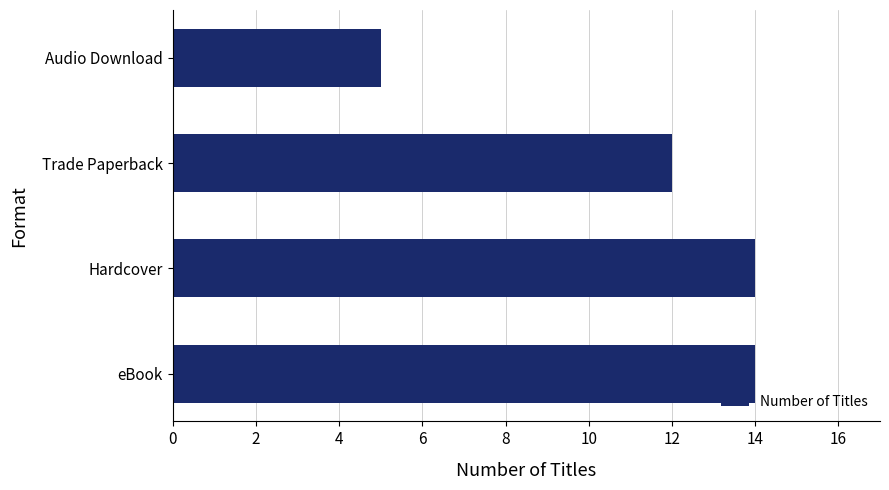

What is the smallest value displayed?

5